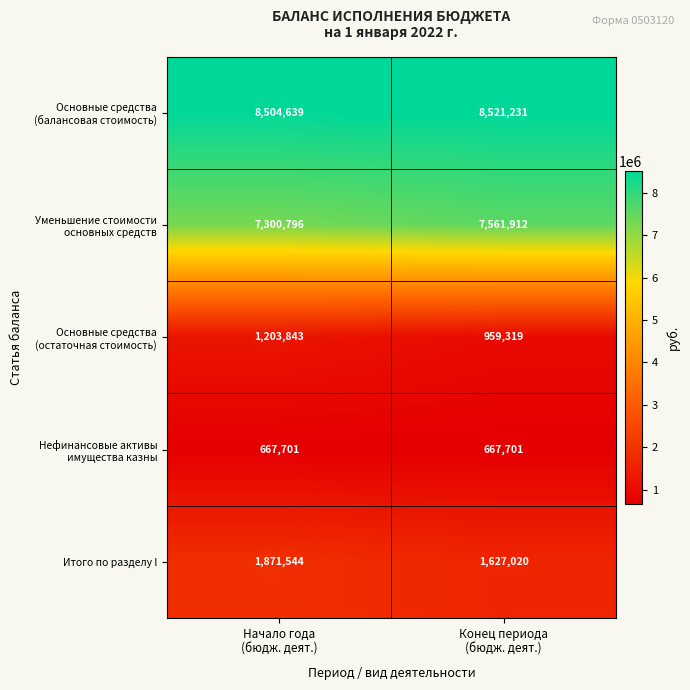

What is the minimum value shown in the chart?

667701